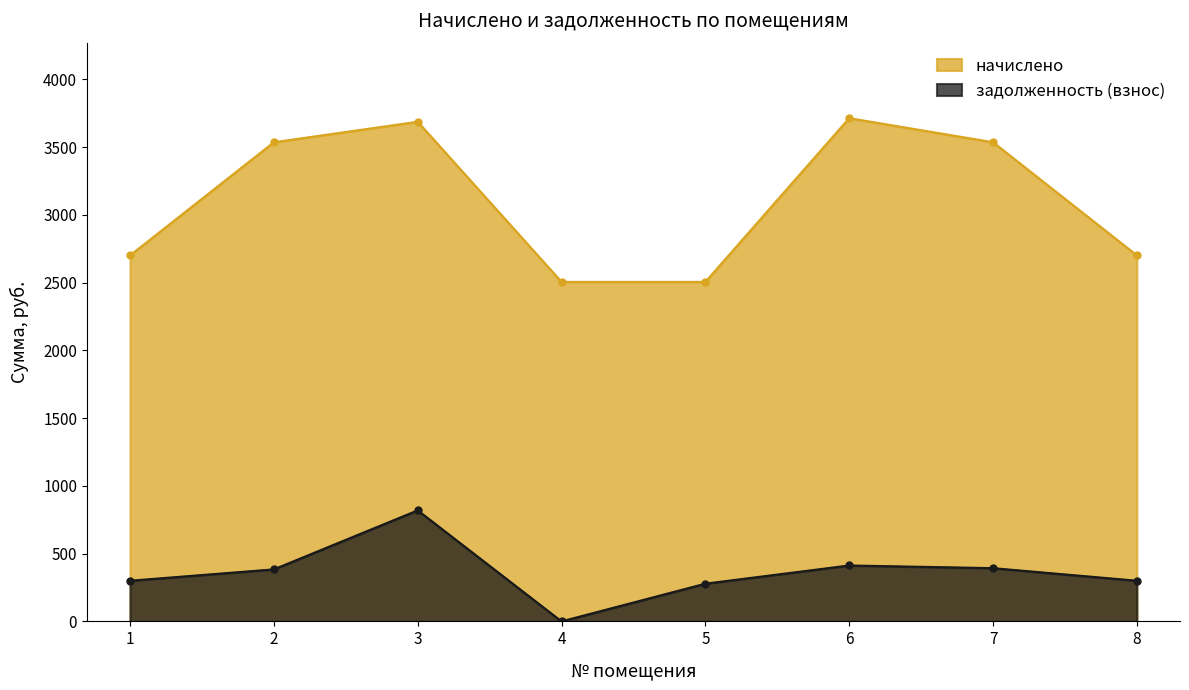

Is it true that задолженность (взнос) equals 57.7 at 5?

False